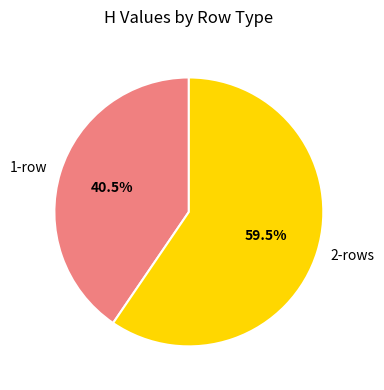

How many segments does this pie chart have?

2